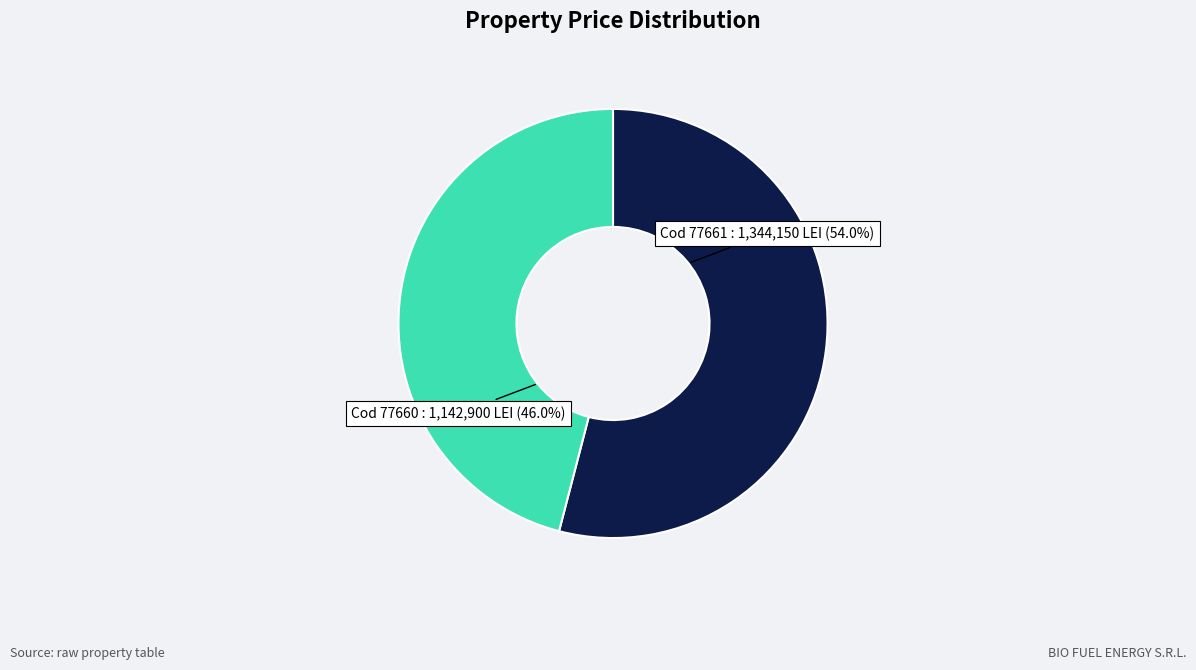

Is there a majority slice in this chart?

Yes